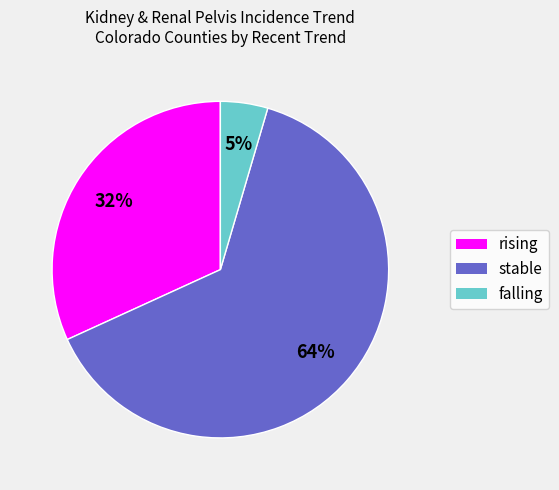

Approximately how many times larger is the value at rising compared to stable?

0.5